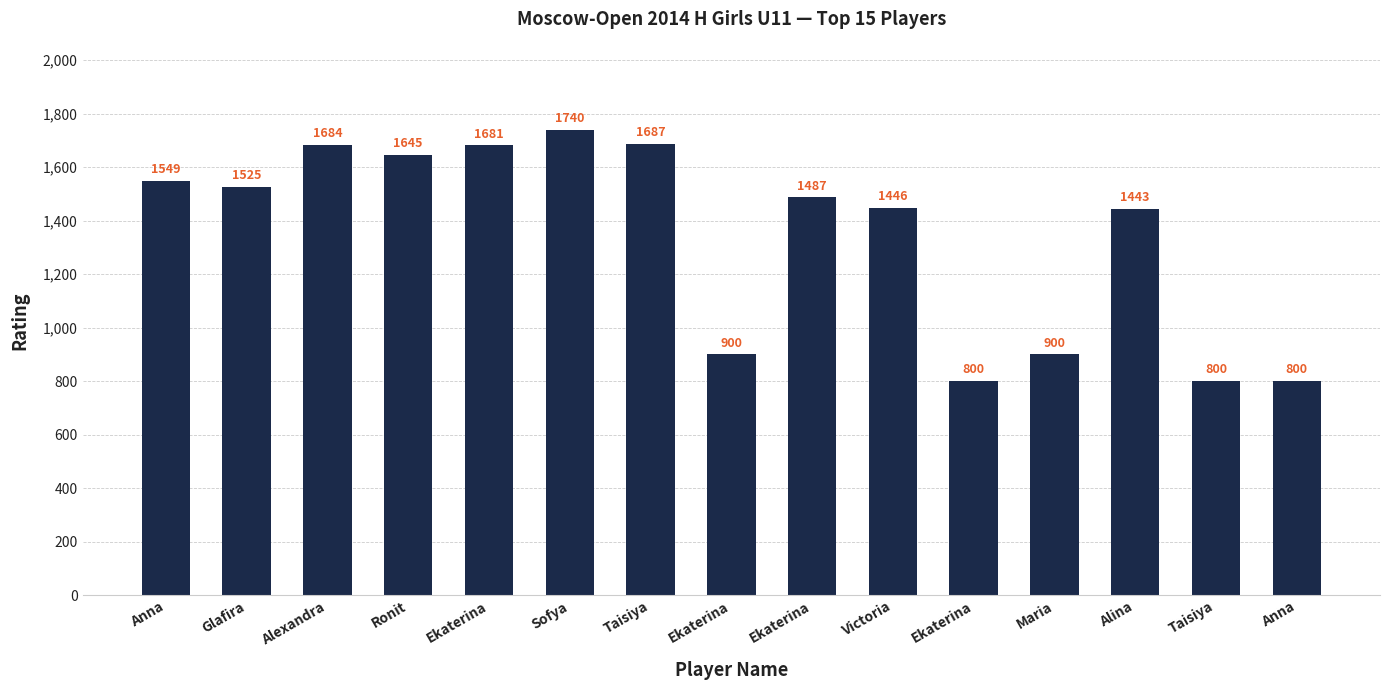

What is the difference between the maximum and second lowest values?

940